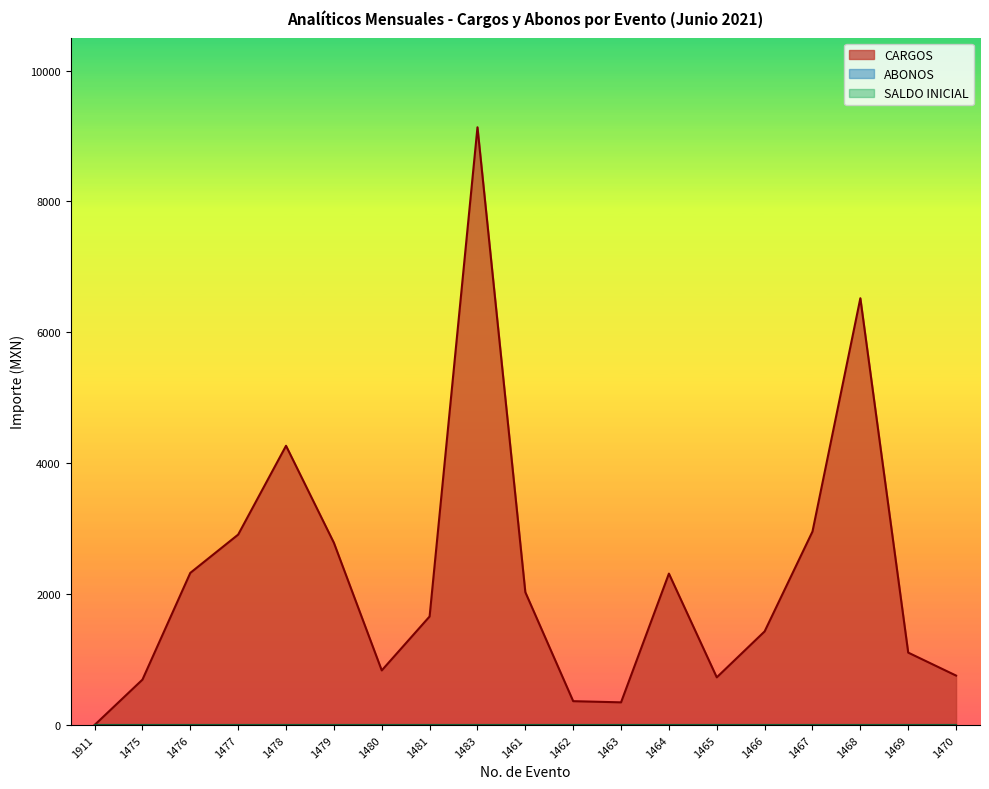

The ABONOS series shows 0.0 at 1911. True or false?

True